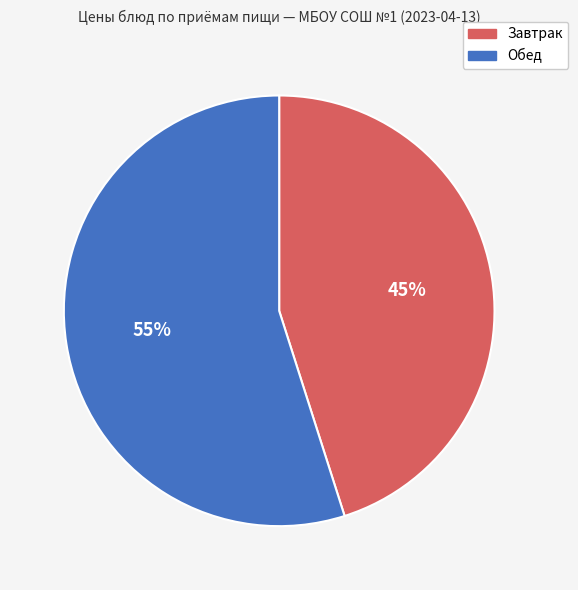

Rank the categories by value from highest to lowest.

Обед, Завтрак